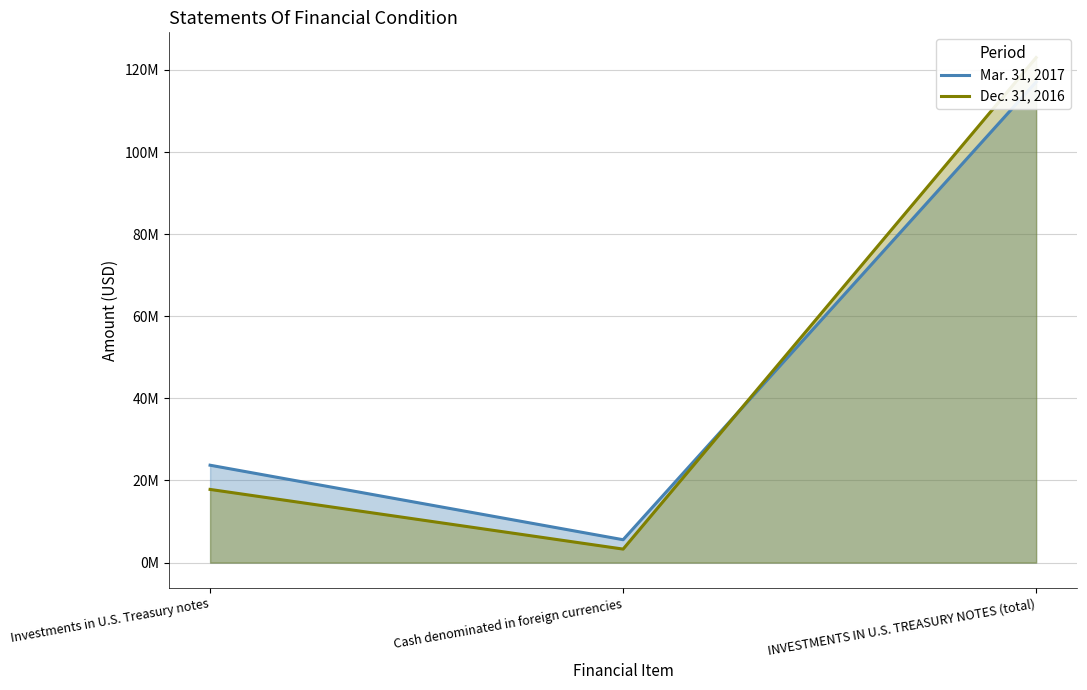

How many data points in Mar. 31, 2017 are less than 23724085?

1